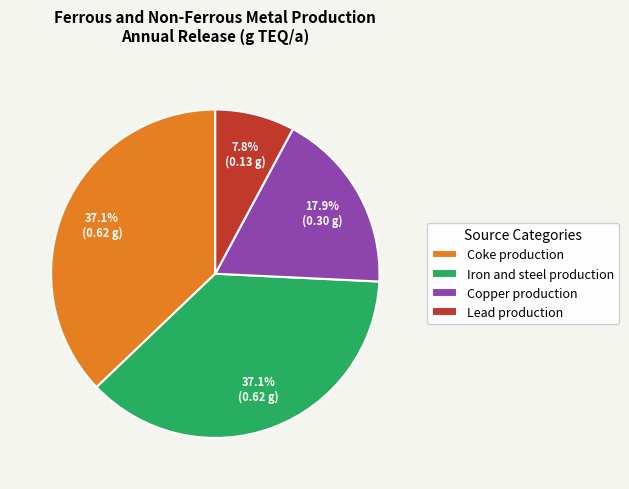

Is it true that Copper production is 33% of the pie?

False